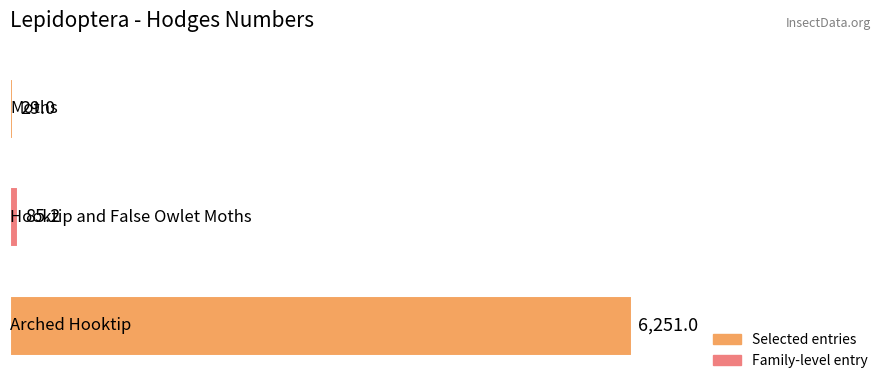

What is the sum of all values?

6365.2